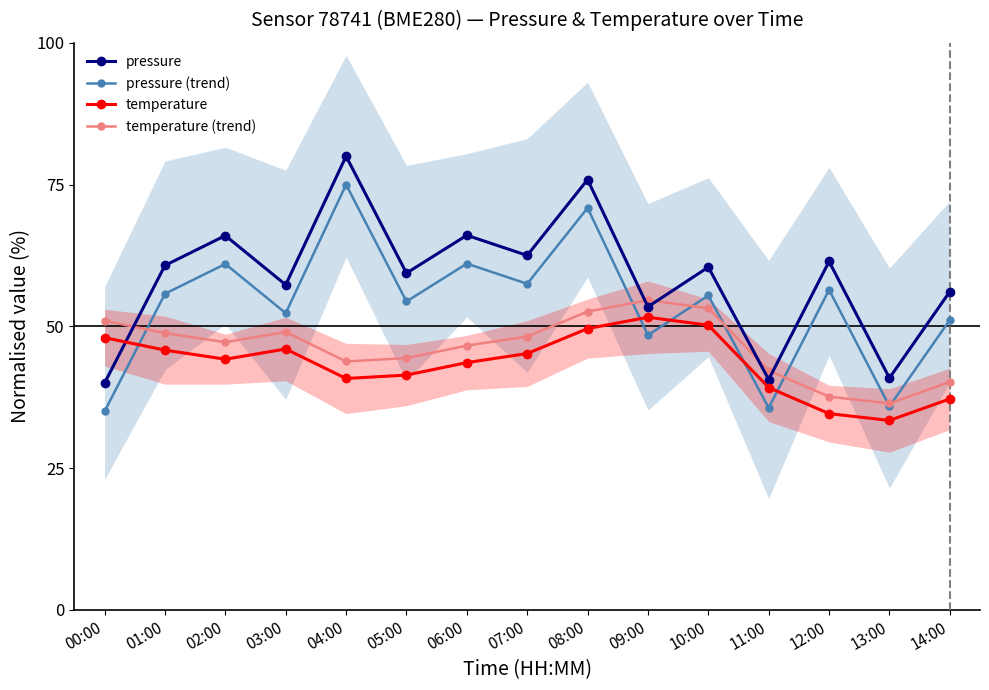

At which category is the sum across all series the highest?

08:00